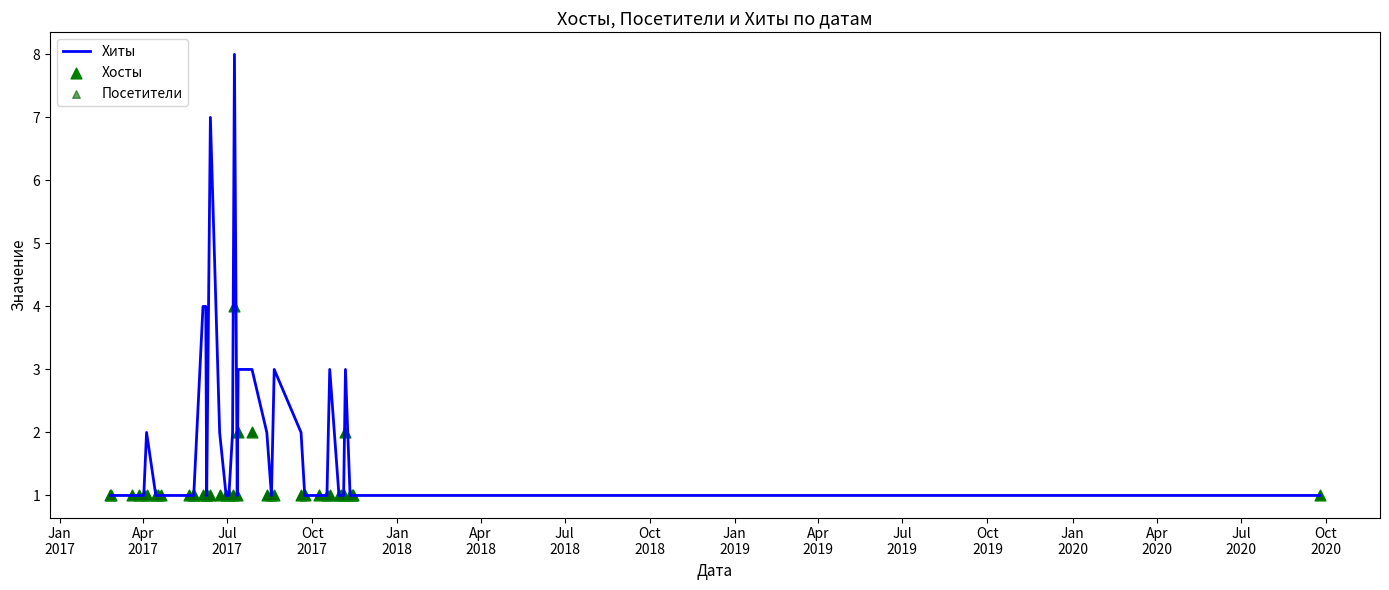

Which series has the largest Y range (max minus min)?

Хиты